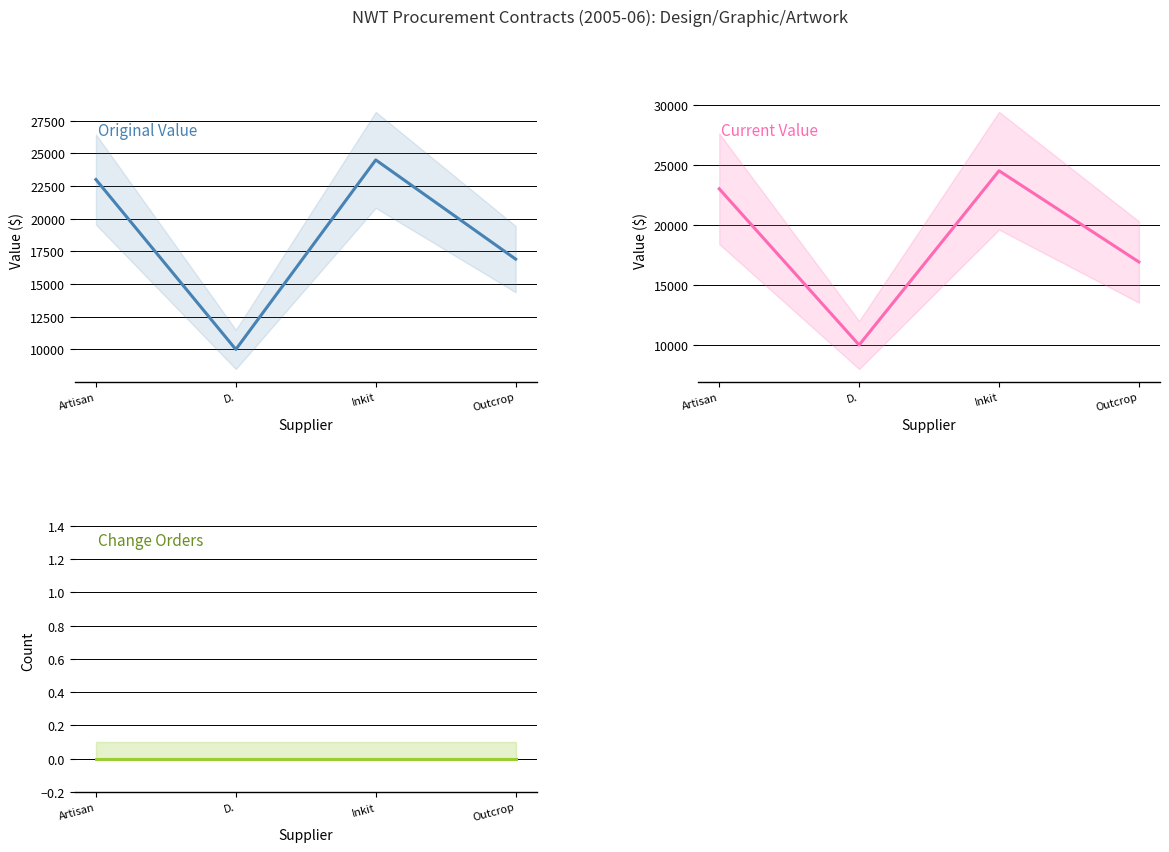

How many lines are shown in the chart?

3